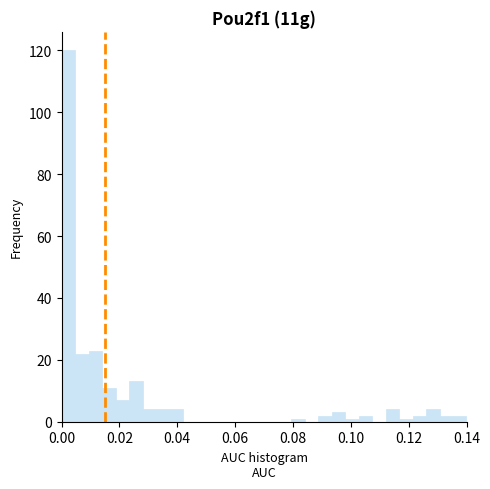

Read against the x-axis, roughly where is the centre of the tallest bar?

0.002